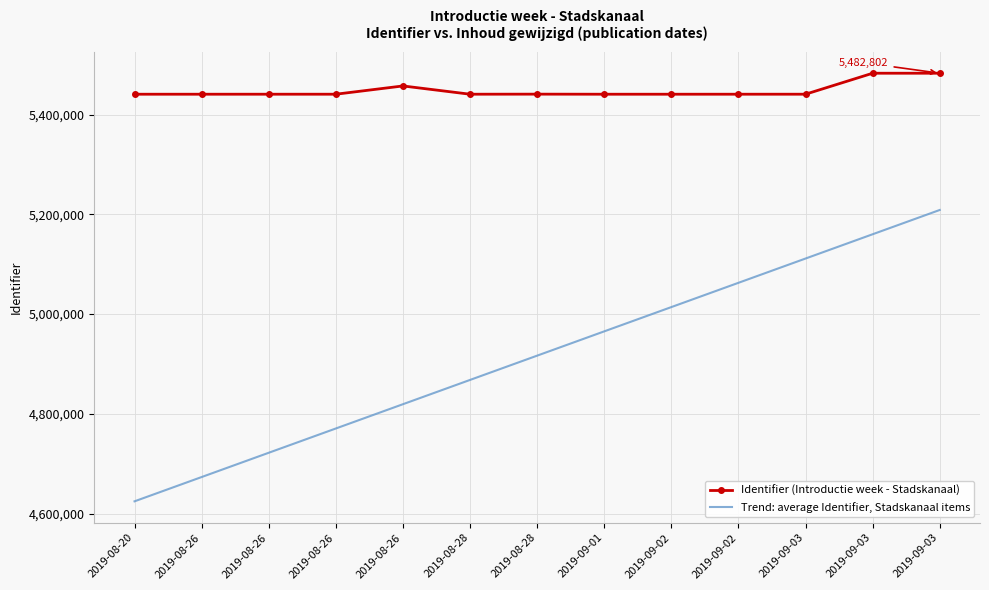

True or false: Trend: average Identifier, Stadskanaal items has more than 1 interior local peaks.

False